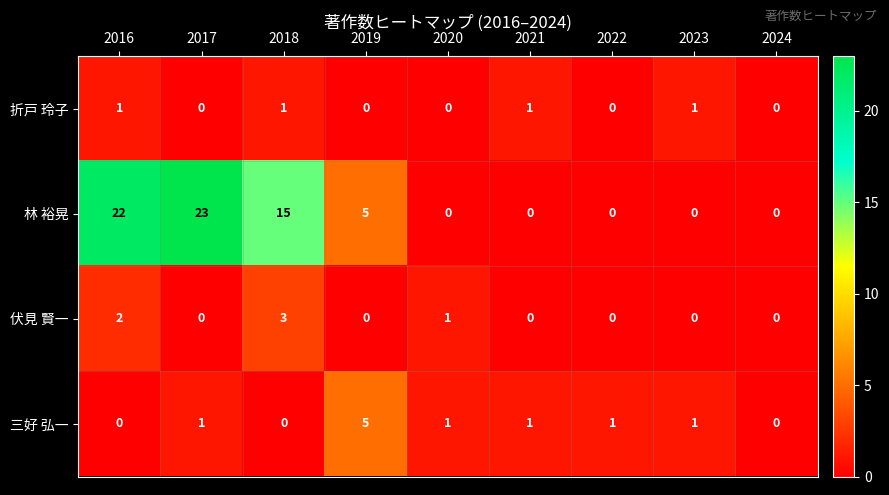

Which category has the highest value across all series?

2017